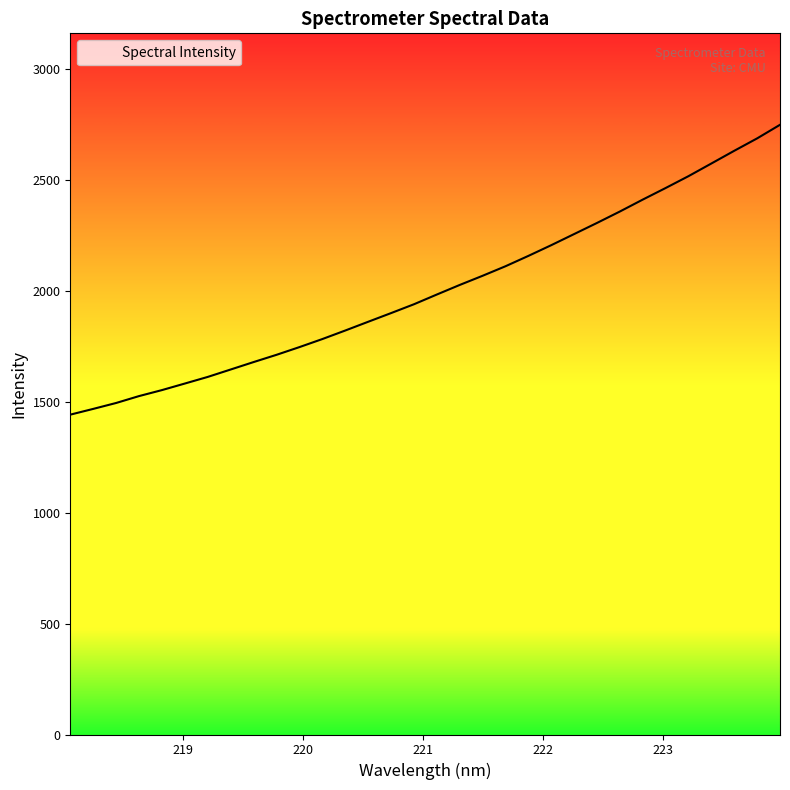

What is the minimum value shown in the chart?

1441.9